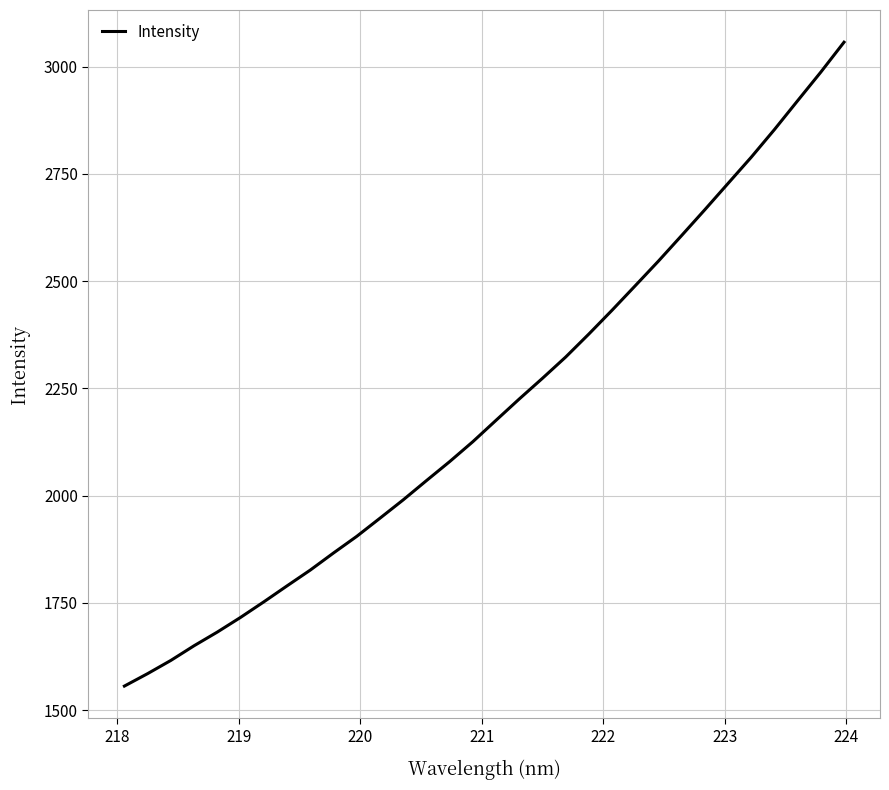

What is the minimum value shown in the chart?

1556.3